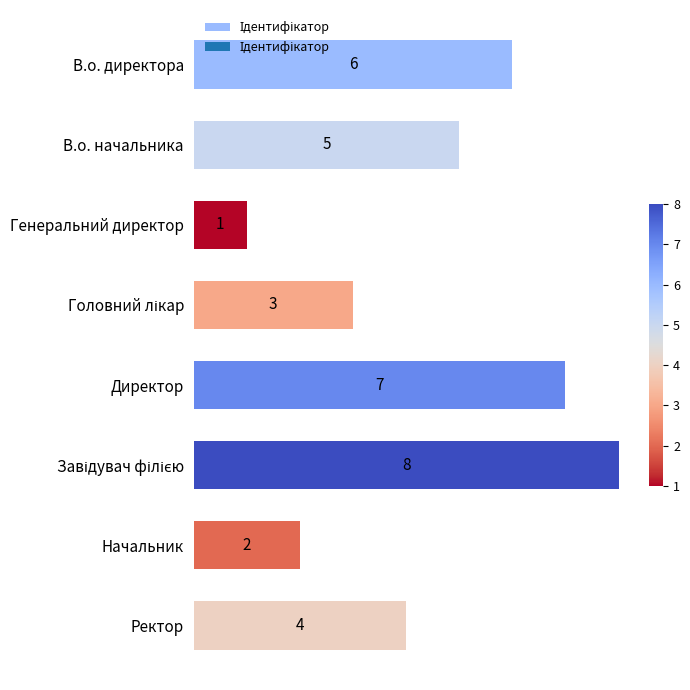

Which has a higher value, Ректор or Директор?

Директор